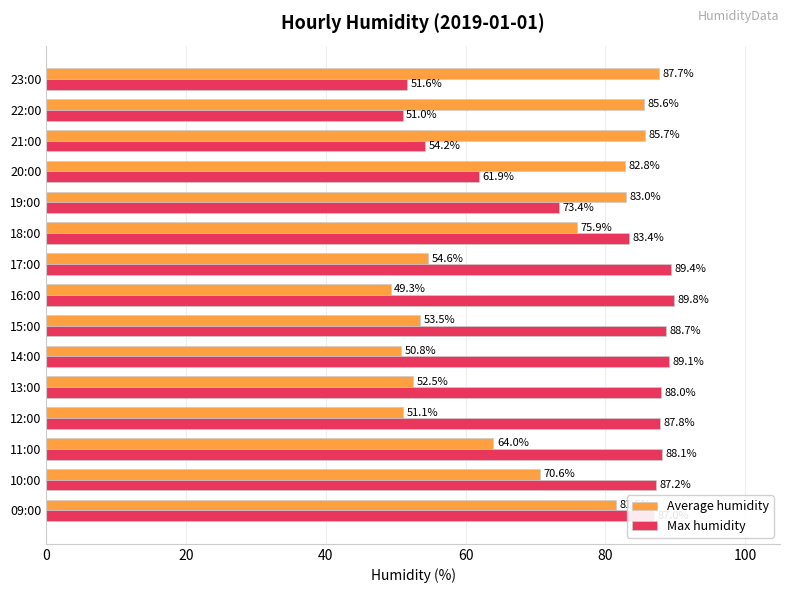

Which category has the highest value across all series?

16:00